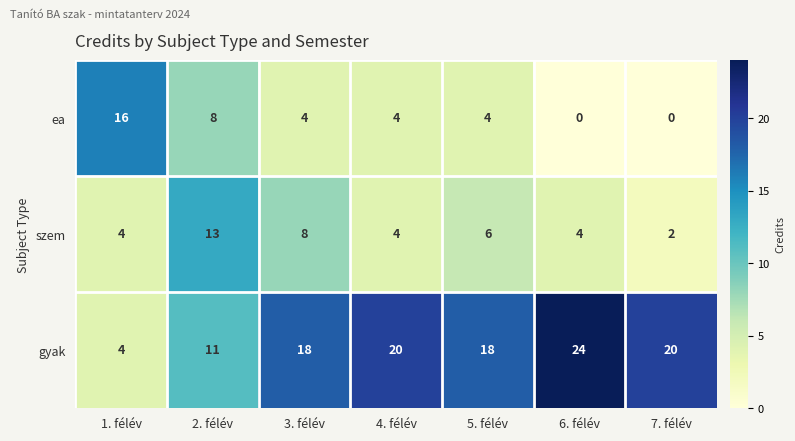

What is the sum of all gyak values?

115